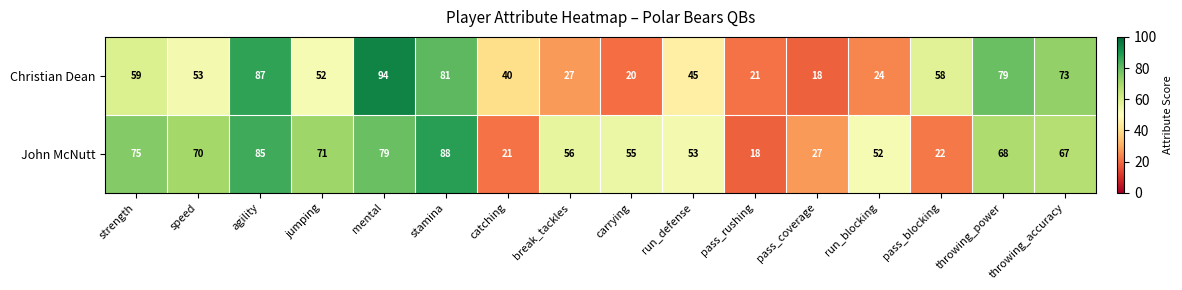

What is the difference between the maximum and minimum values in the John McNutt series?

70